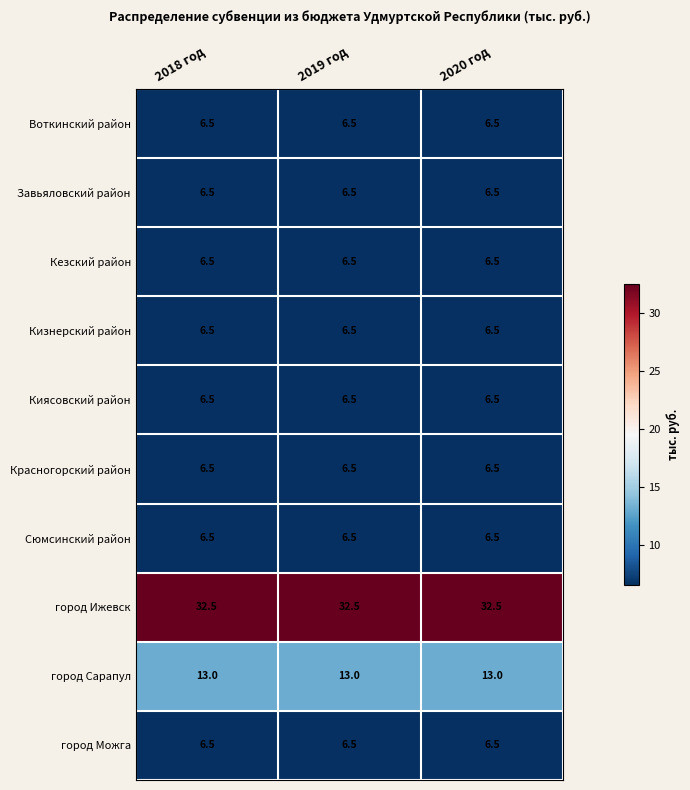

Is it true that Киясовский район equals 1.3 at 2020 год?

False